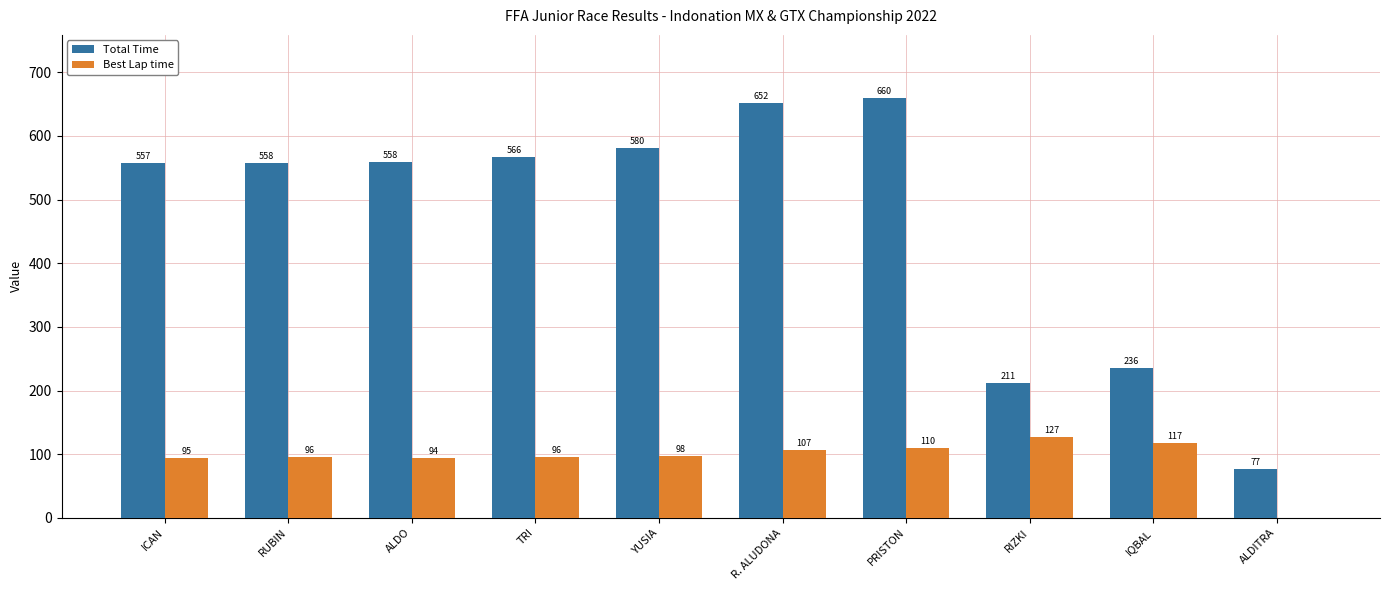

The Total Time series shows 128.8 at ALDITRA. True or false?

False